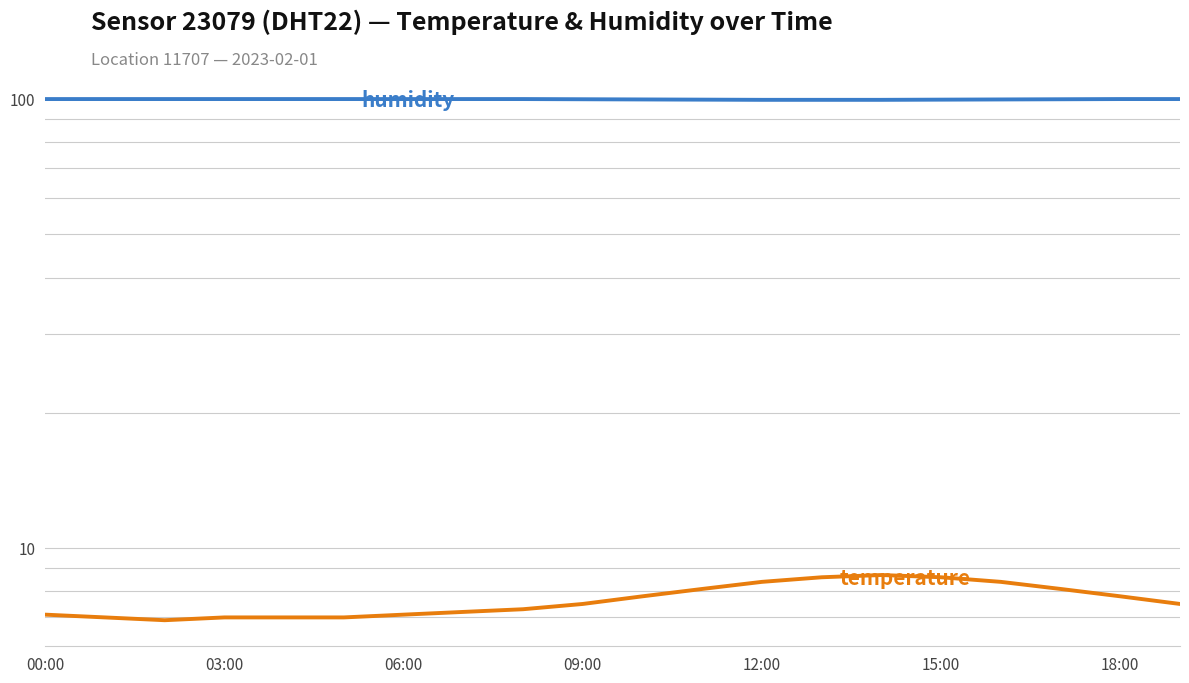

What is the average value of the humidity series?

99.8